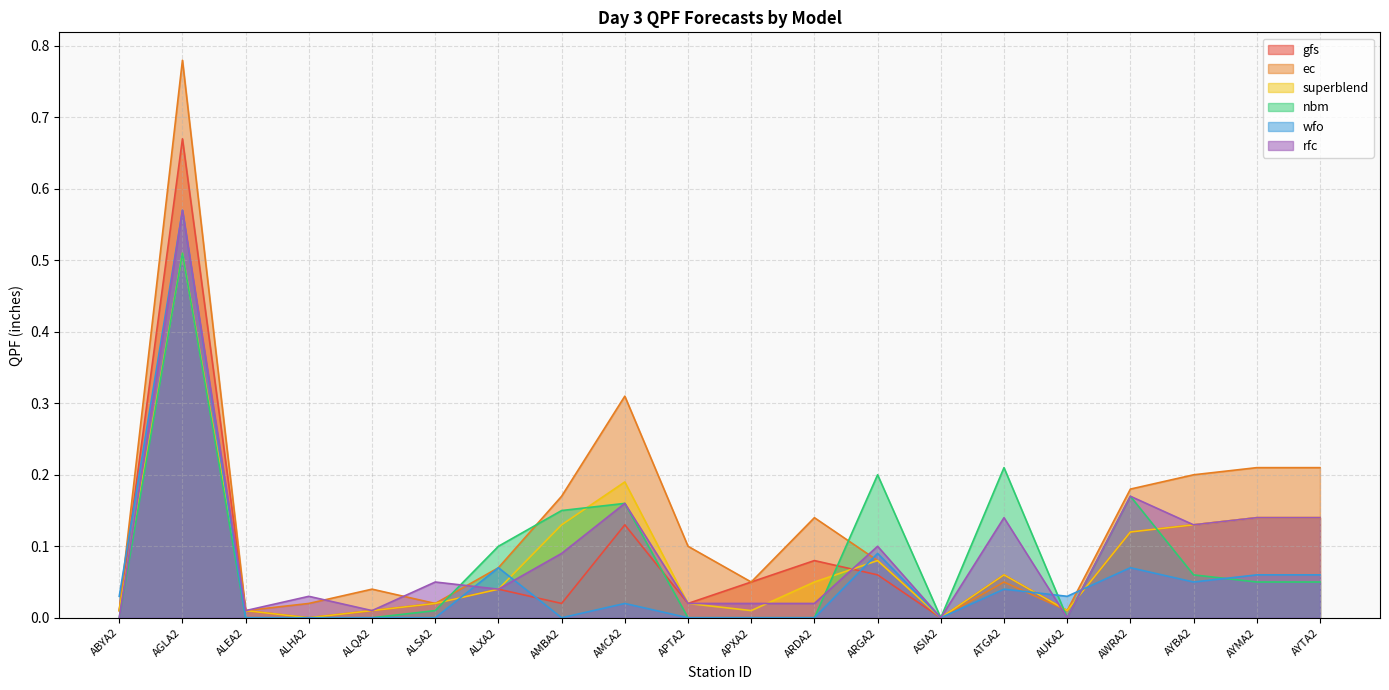

What is the average value of the wfo series?

0.1